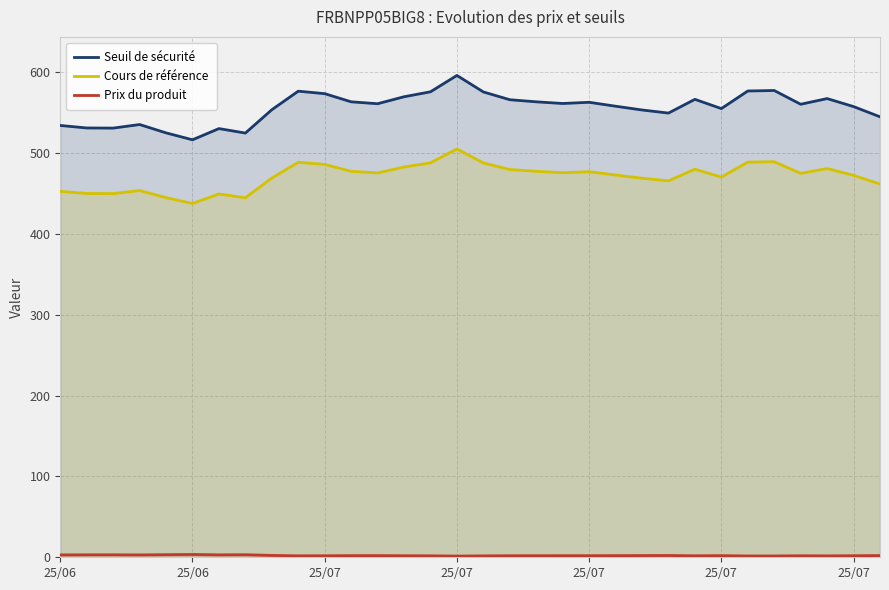

How many lines are shown in the chart?

3